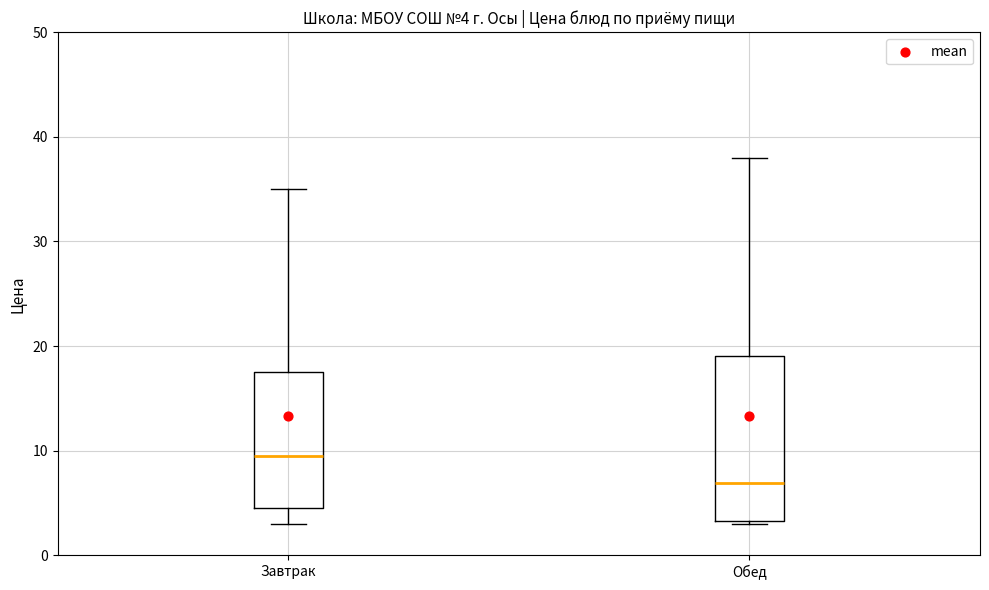

Which box's median line is the highest?

Завтрак